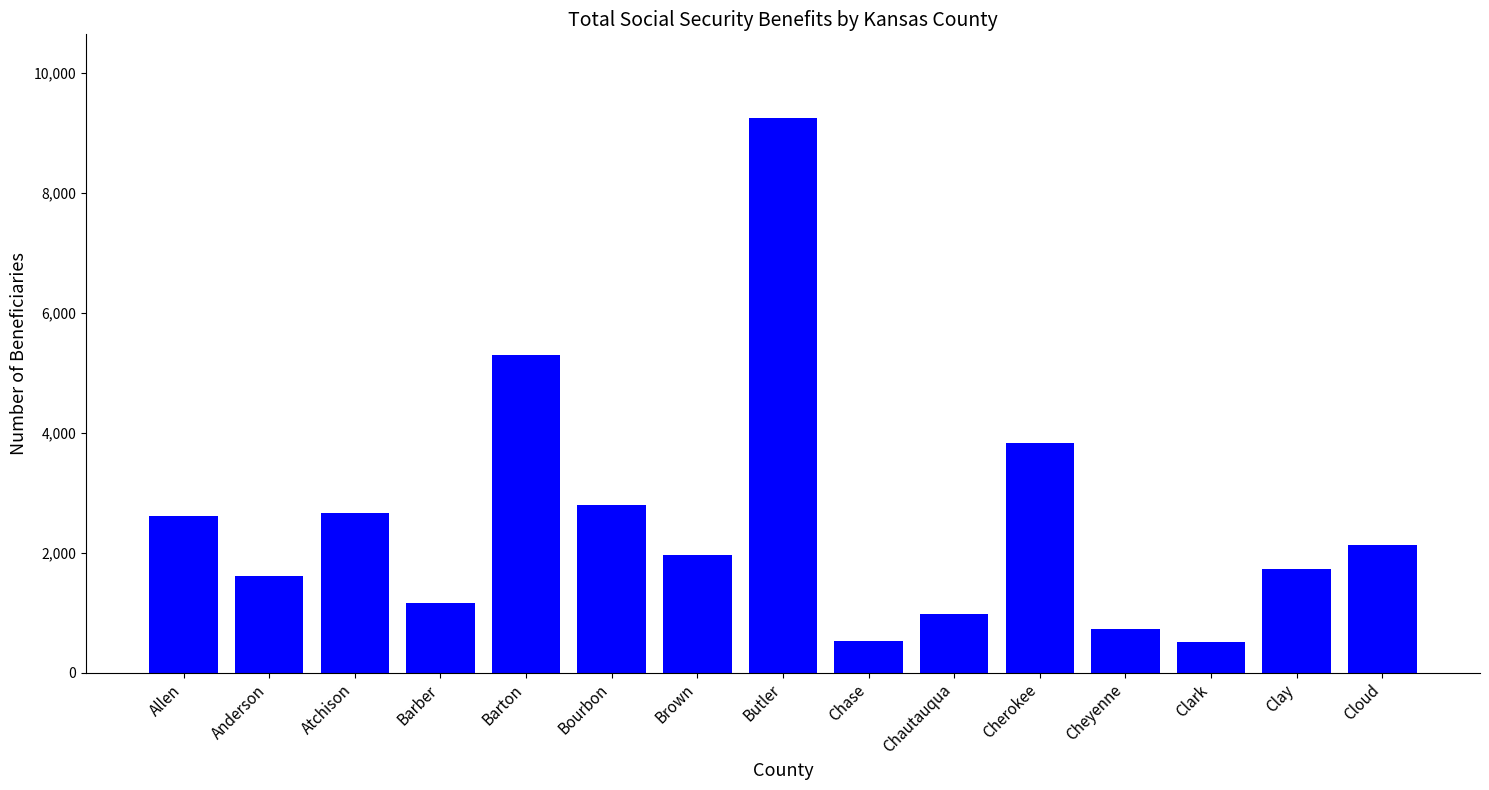

How many categories are shown in the chart?

15